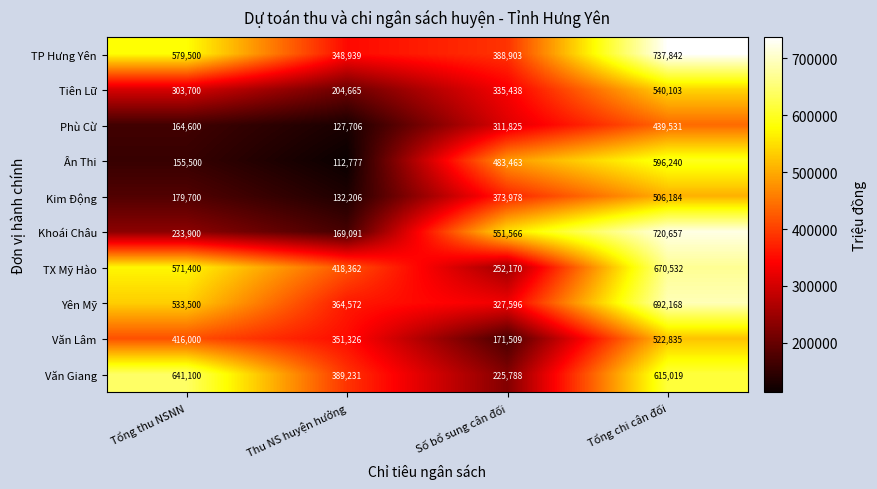

Which label corresponds to the smallest value in the chart?

Thu NS huyện hưởng